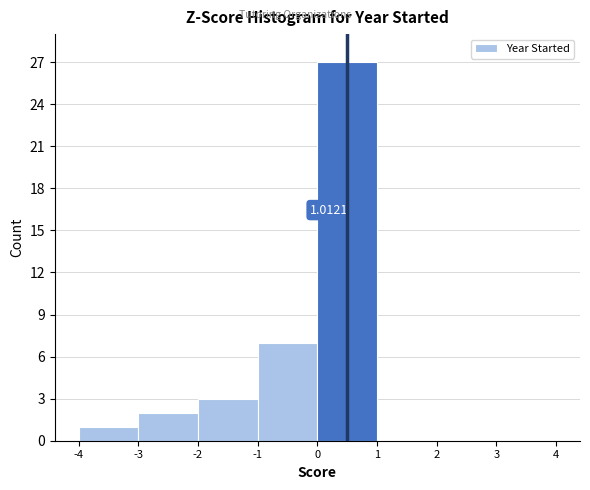

Over which range of the x-axis is the bar tallest?

0 to 1